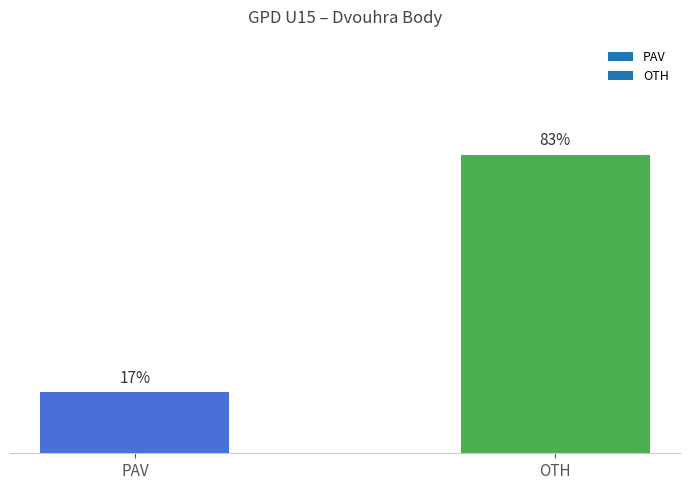

Which category has the lowest value across all series?

PAV